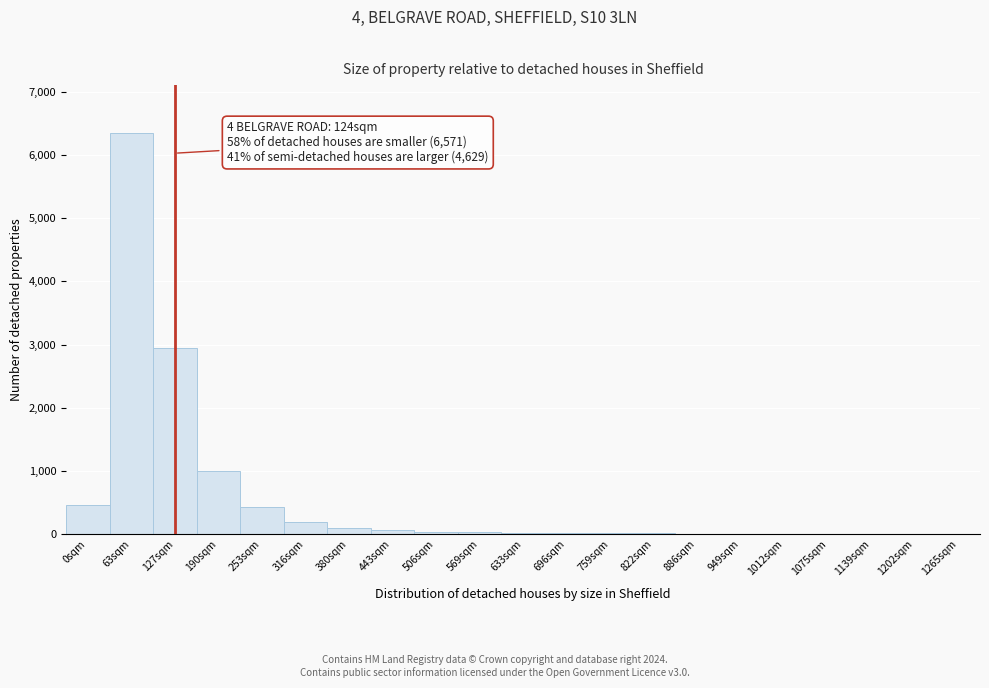

Is it true that the value at 127sqm is 2950?

True